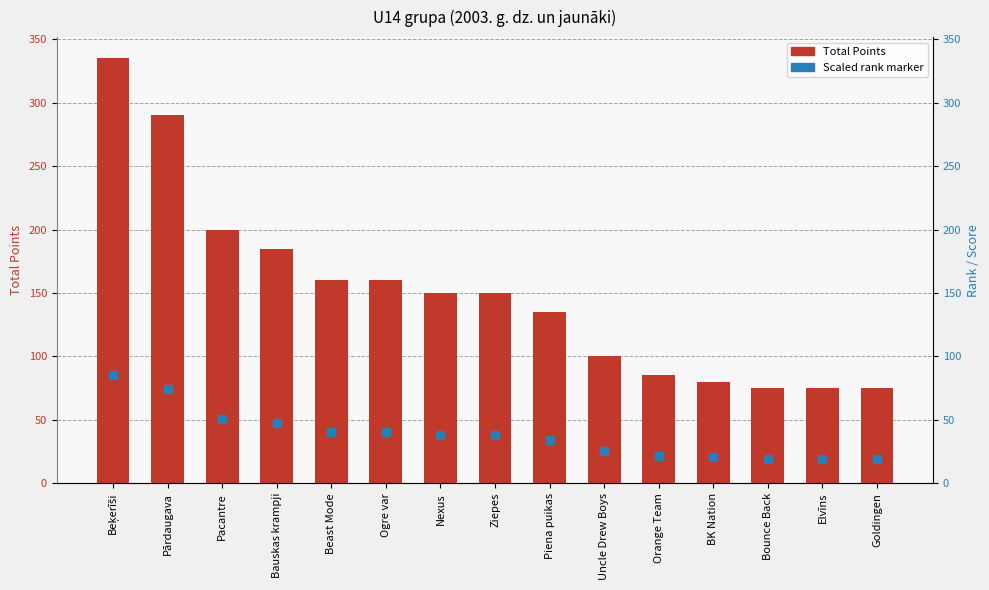

Count the number of values greater than 150.

6